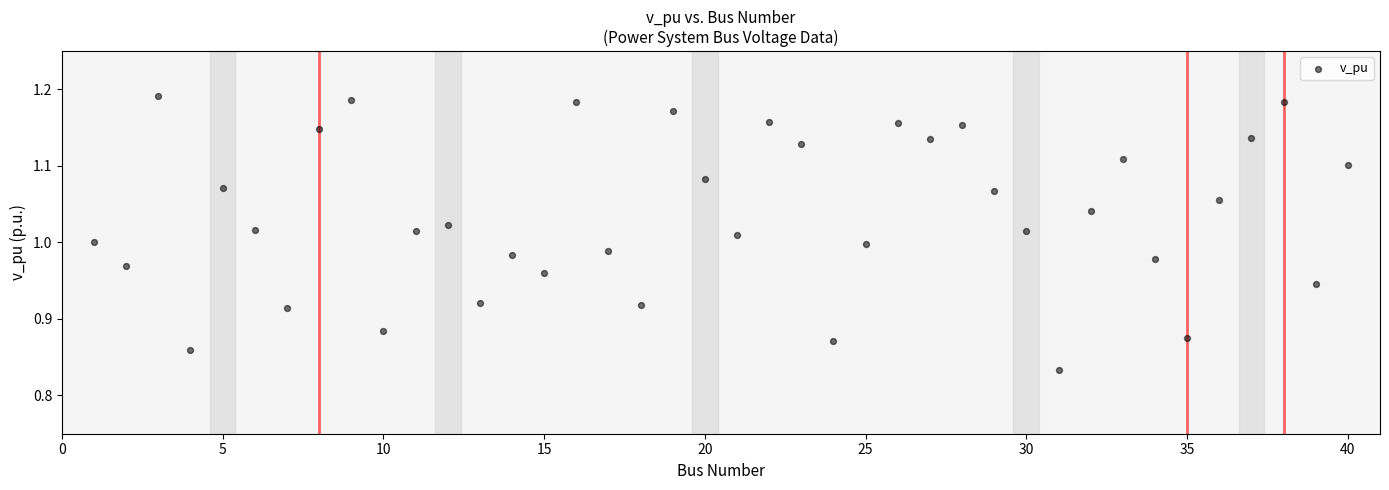

What is the range of X values (max minus min)?

39.0